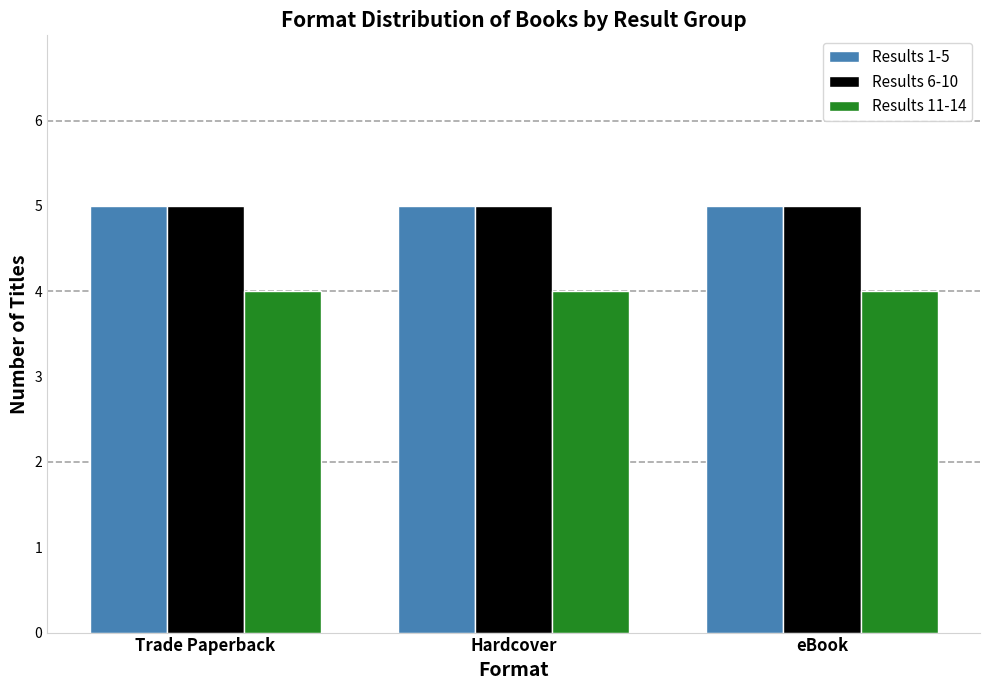

True or false: Results 6-10 has a value of 5 at eBook.

True